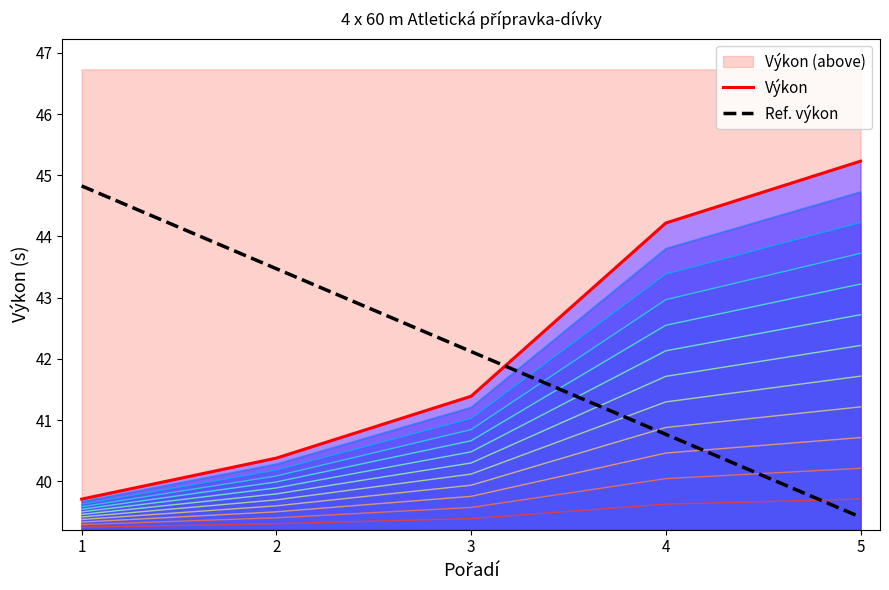

Rank the series at 5 from highest to lowest value.

Výkon, Ref. výkon